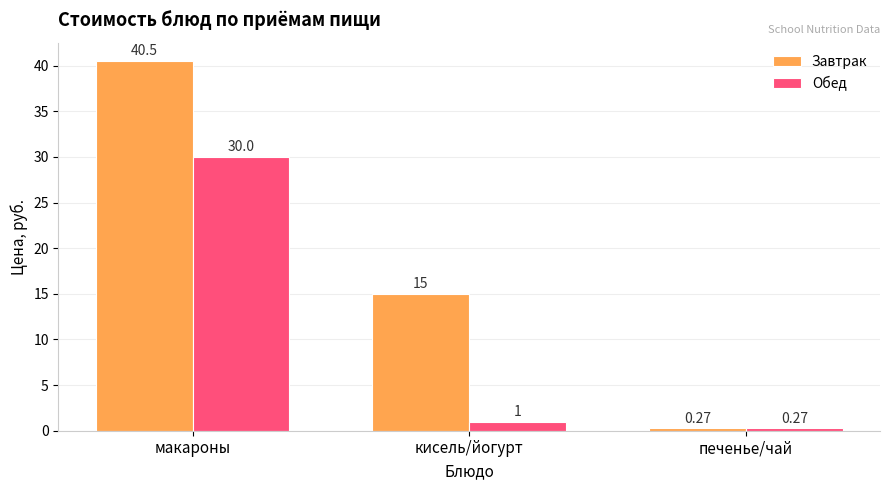

How many data points in Завтрак are less than 15?

1